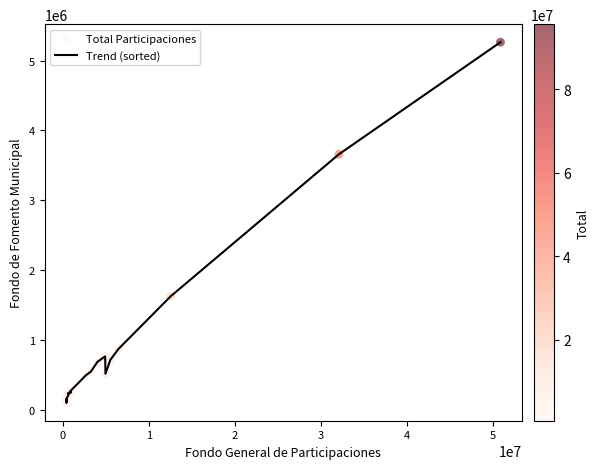

What is the maximum value shown in the chart?

5263240.9